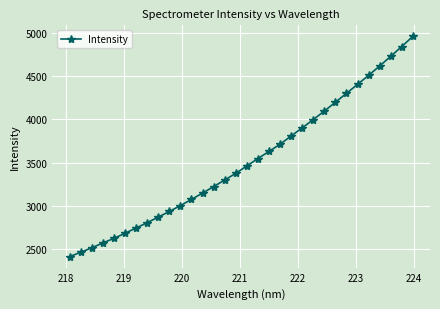

What is the maximum value shown in the chart?

4960.8